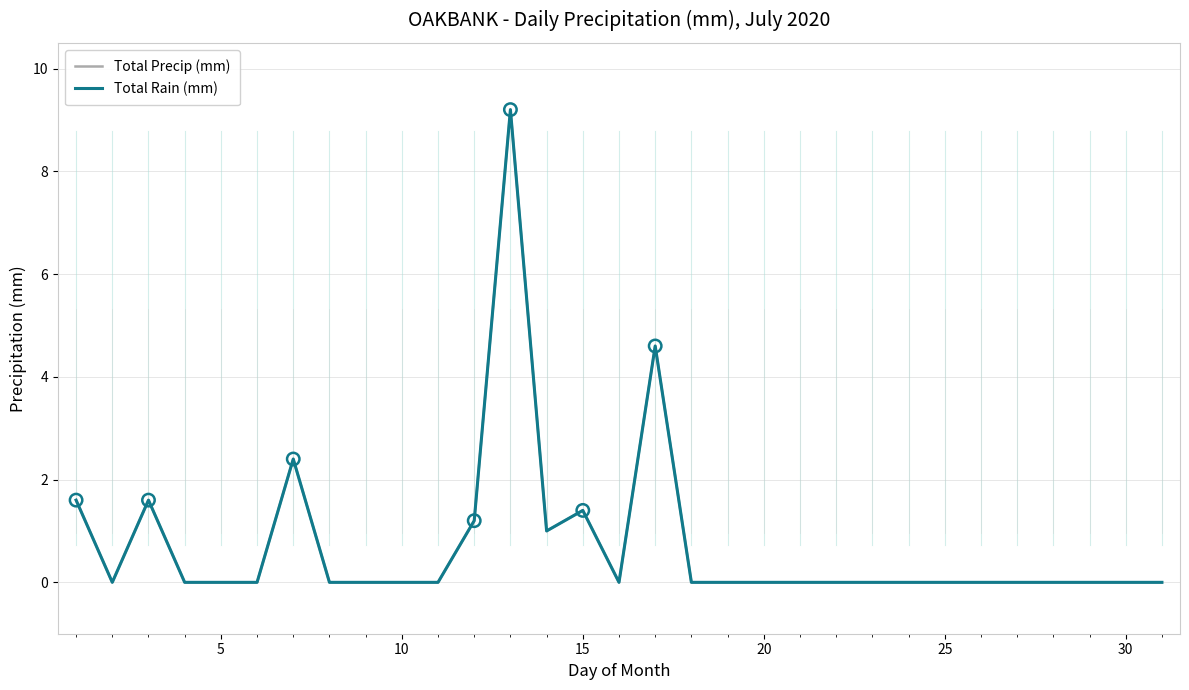

Does the chart have visible grid lines?

Yes